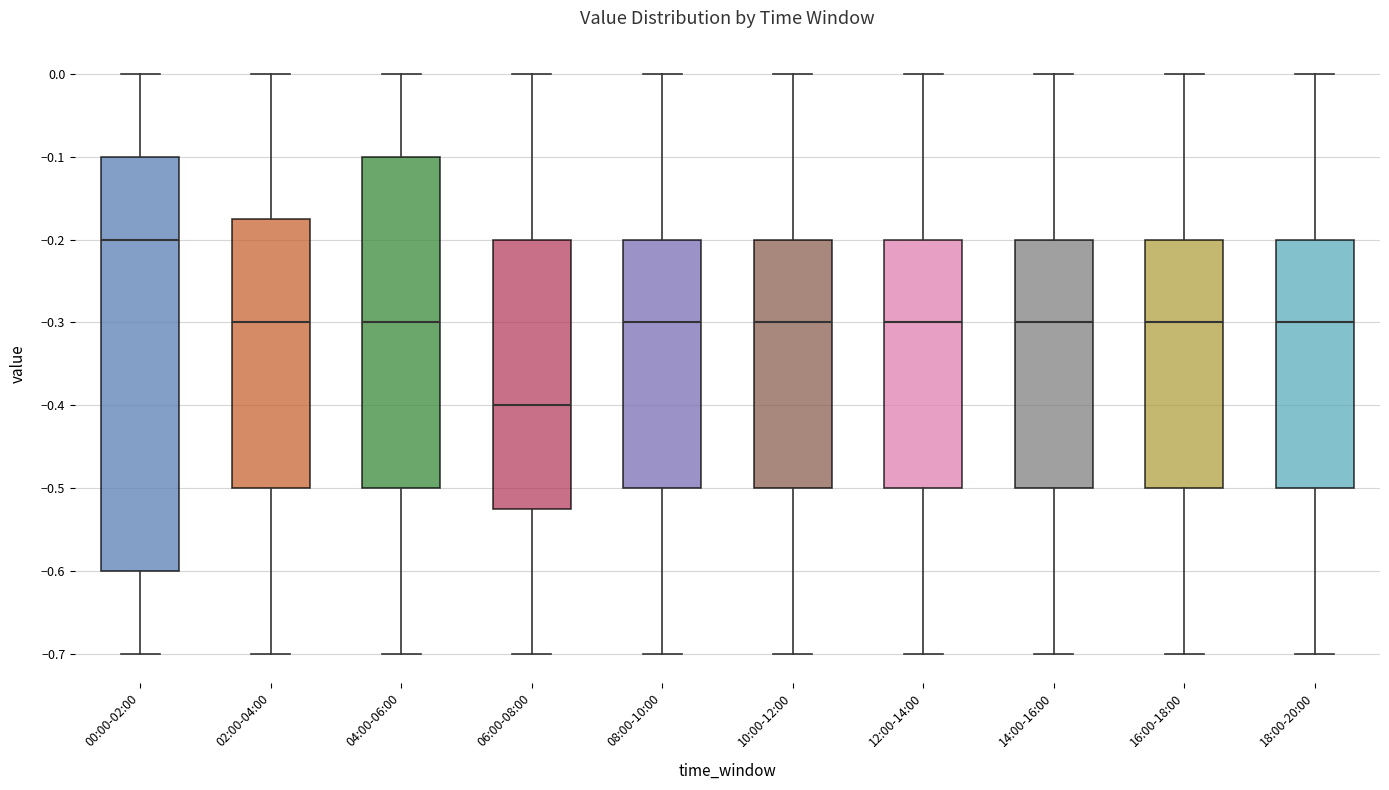

Where does the median line of the box for 00:00-02:00 sit on the y-axis? The values are not printed on the chart, so give them approximately, as read against the axis.

-0.20